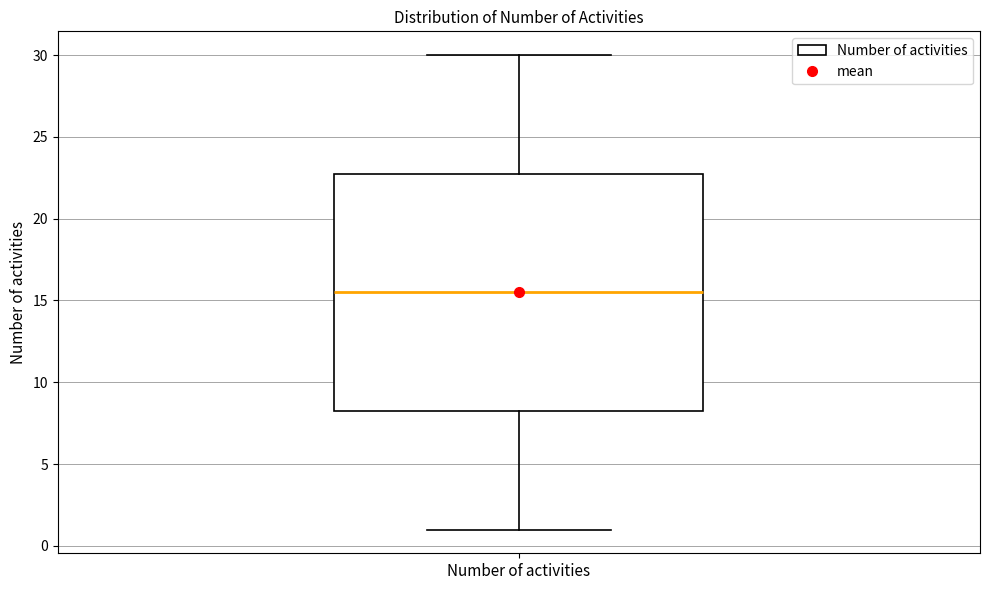

Where does the lower whisker of the box for Number of activities end on the y-axis? The values are not printed on the chart, so give them approximately, as read against the axis.

1.0